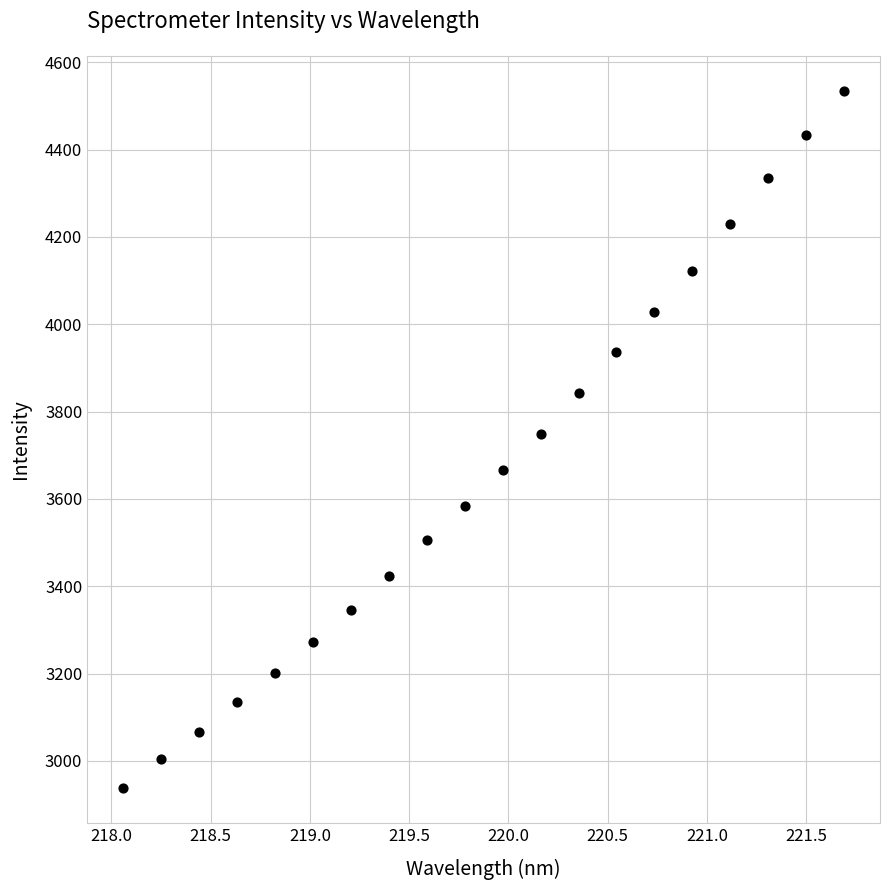

What is the range of X values (max minus min)?

3.6